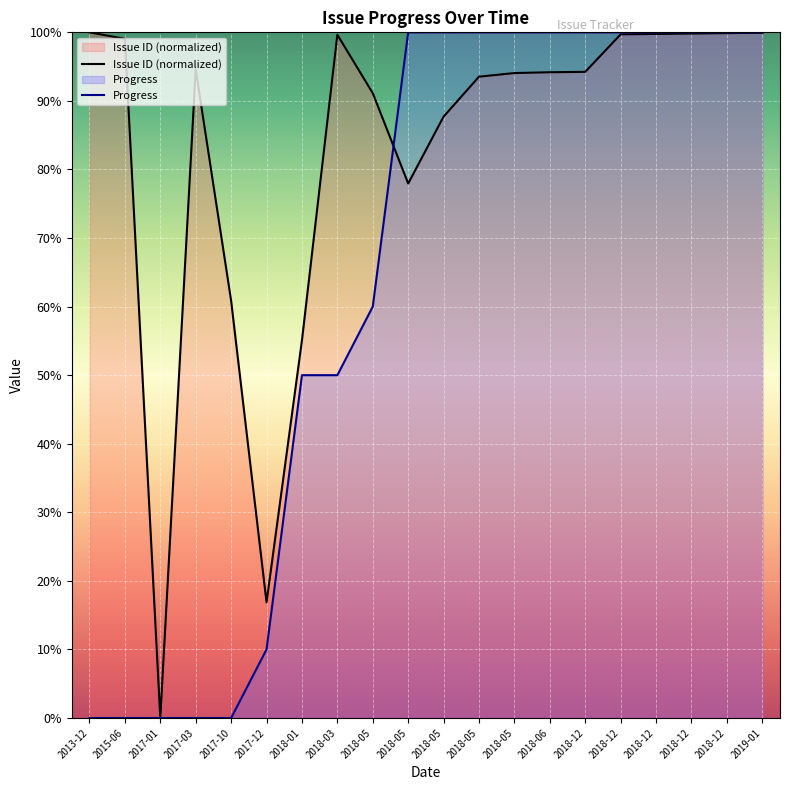

At which category is the sum across all series the highest?

2019-01